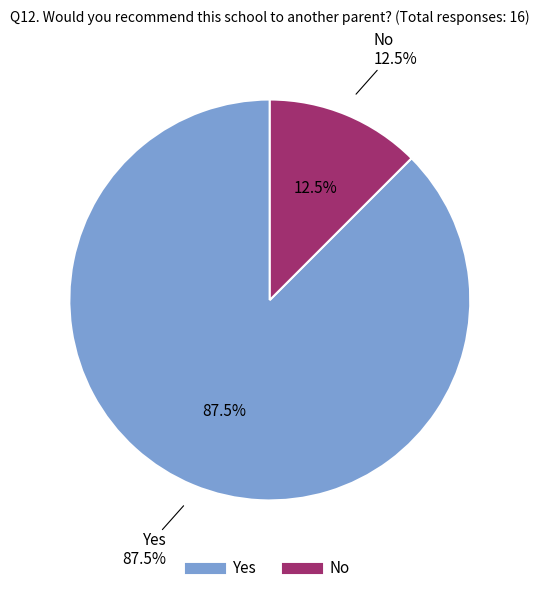

Which slice is the largest?

Yes